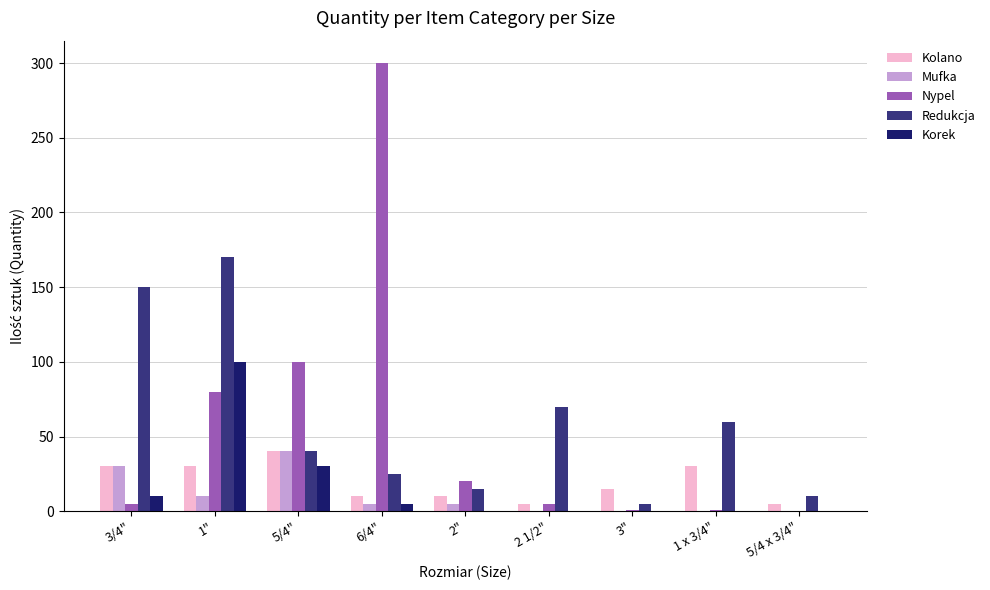

What is the maximum value for Nypel?

300